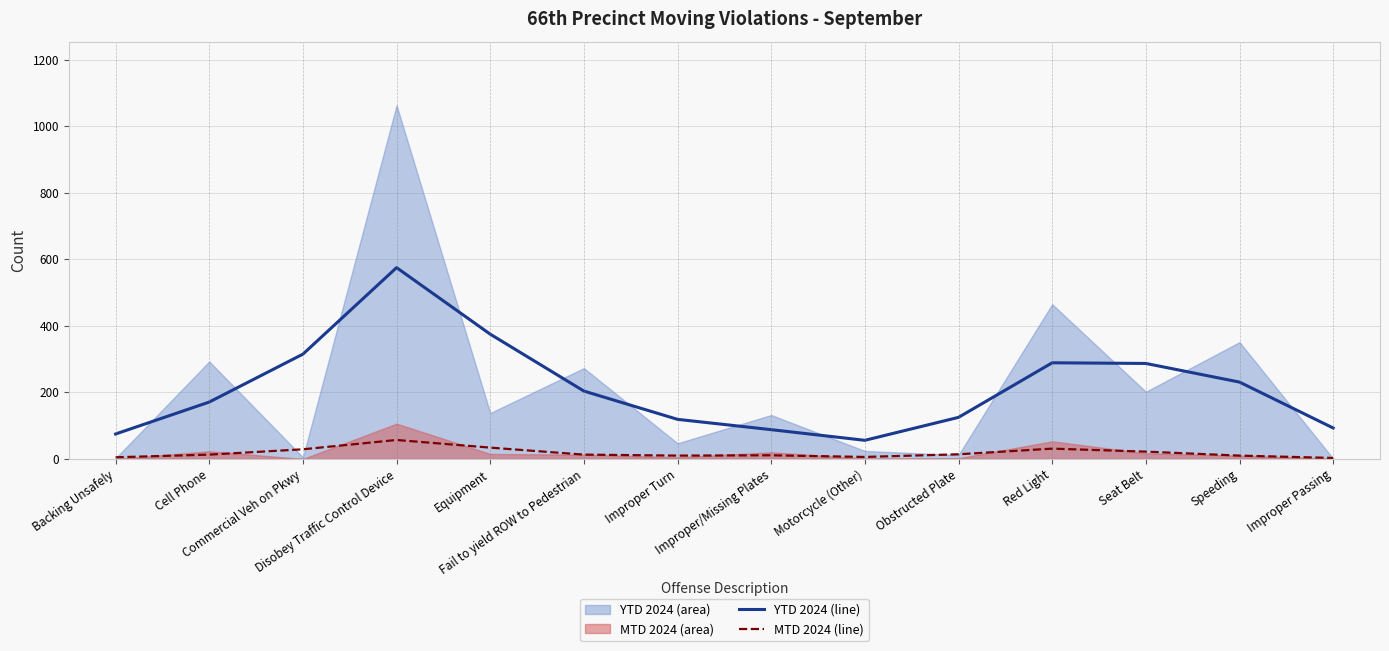

The value of MTD 2024 (line) at Disobey Traffic Control Device is 87. True or false?

False